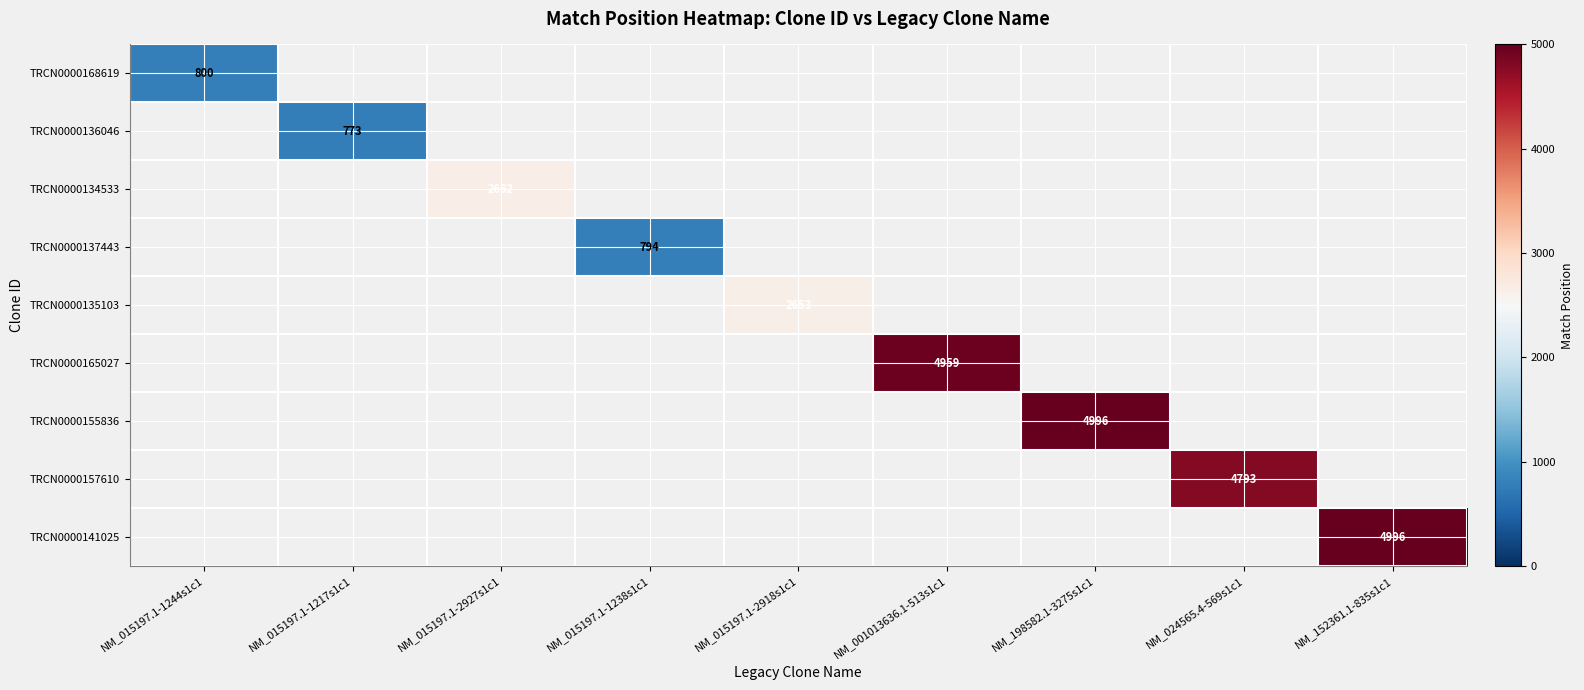

How many positive values does the TRCN0000136046 series have?

1